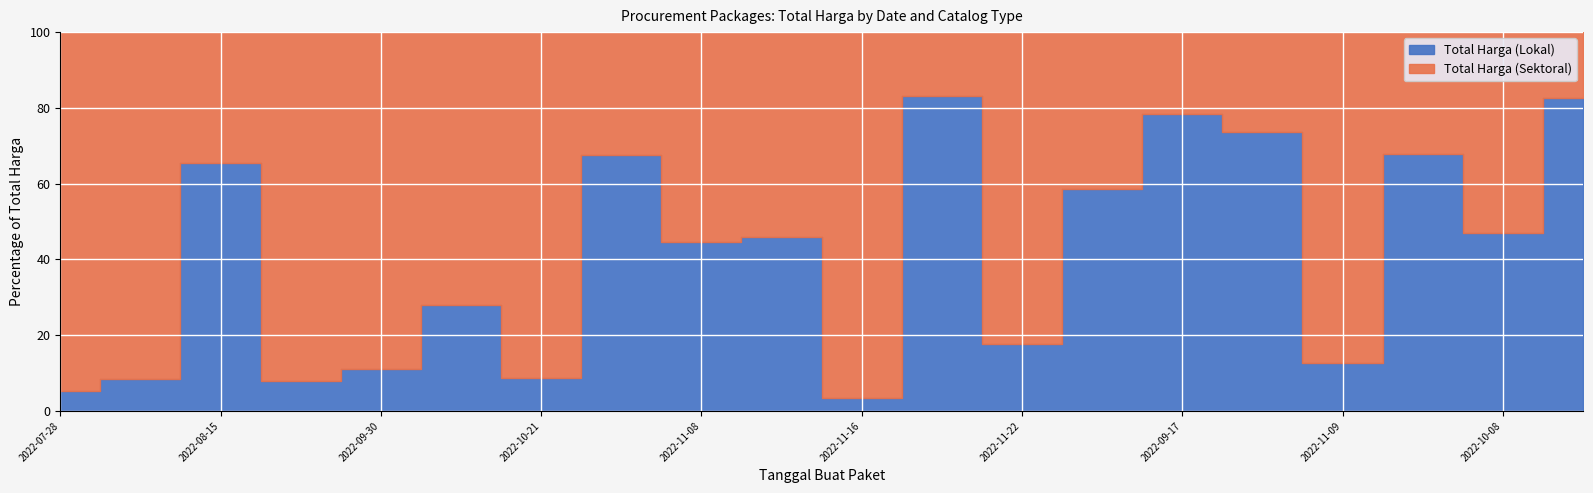

List the series in order of their peak value, lowest first.

Total Harga (Lokal), Total Harga (Sektoral)